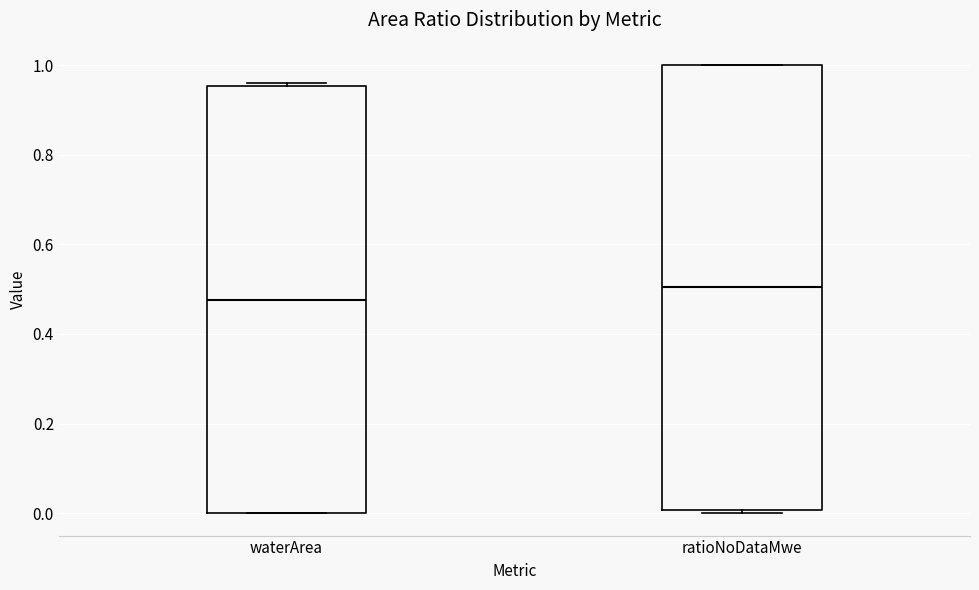

Which box is the tallest, from its lower edge to its upper edge?

ratioNoDataMwe